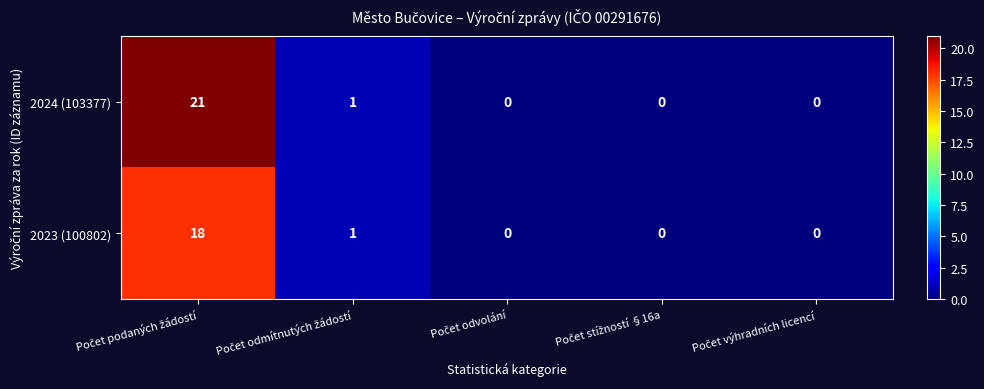

Which series has the largest range (max minus min)?

2024 (103377)